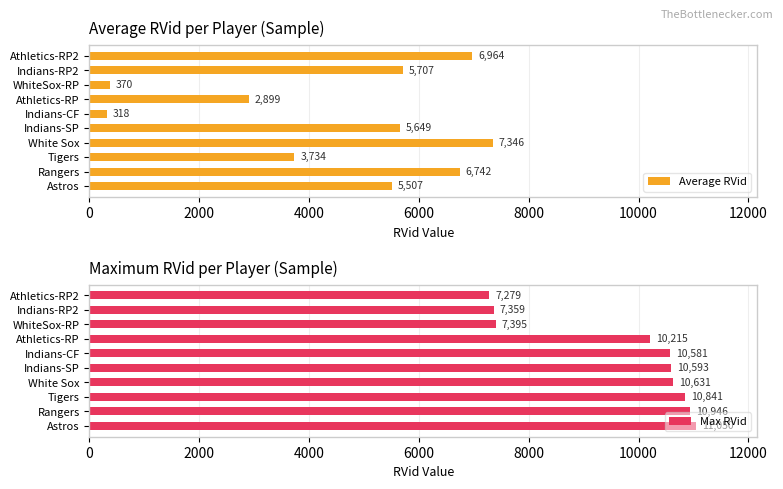

Is it true that Average RVid equals 5707 at Indians-RP2?

True